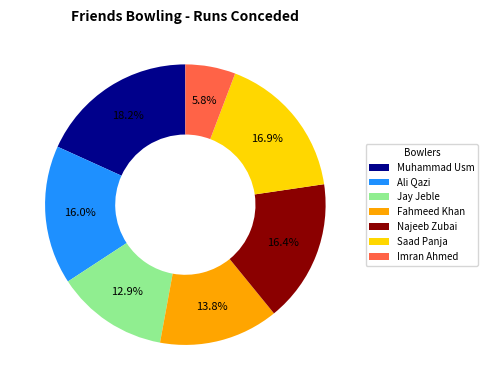

How many segments does this pie chart have?

7